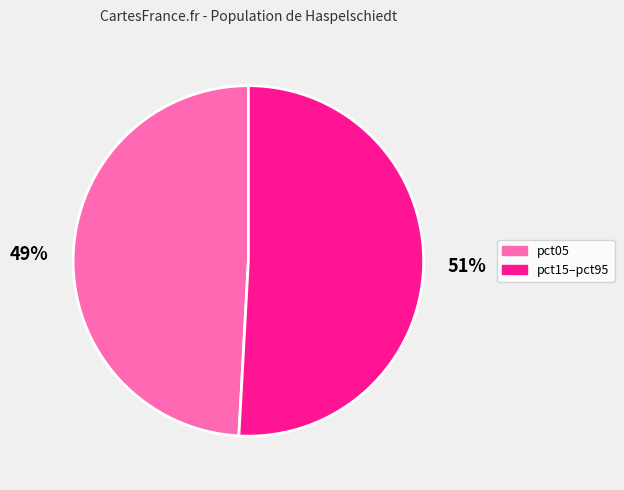

Is there a majority slice in this chart?

Yes